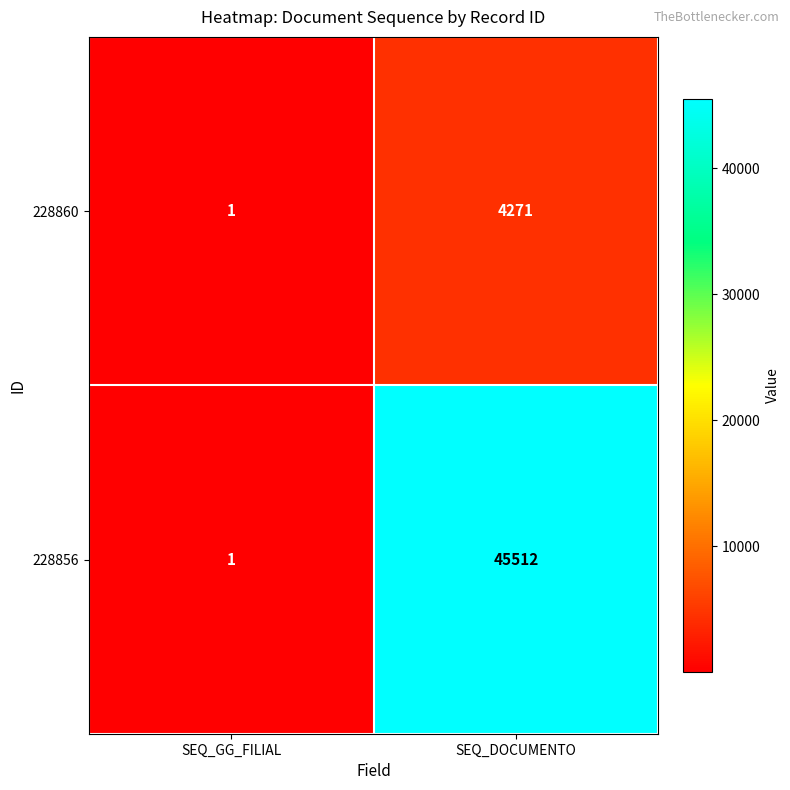

True or false: 228856 has a value of 0 at SEQ_GG_FILIAL.

False